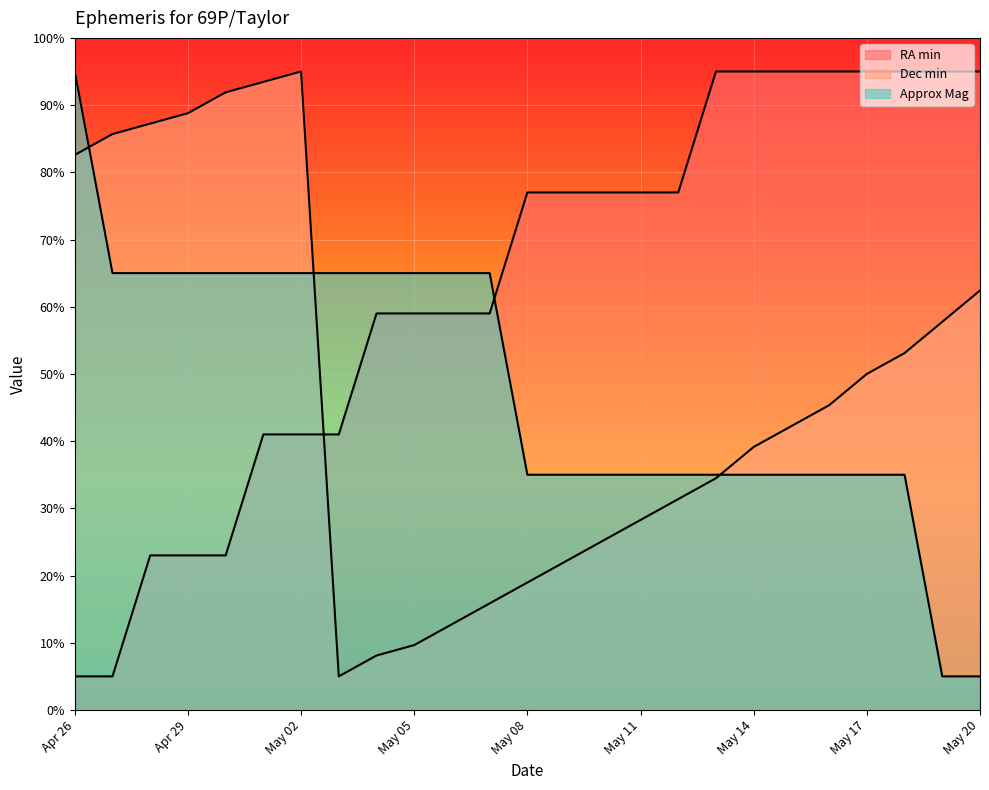

What is the highest value of the Approx Mag series?

19.0